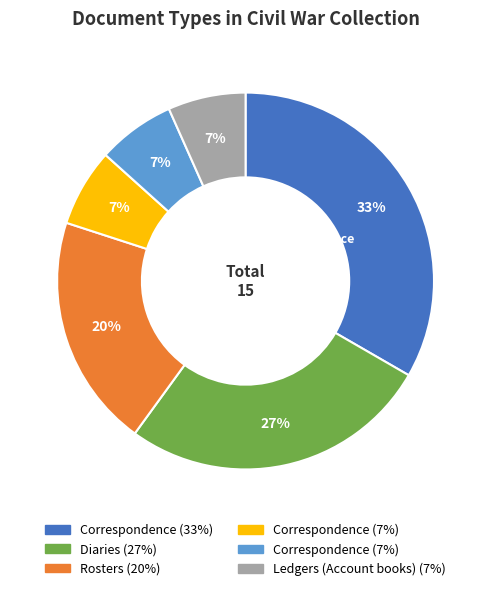

Combined, do Ledgers (Account books) and Diaries account for over 50%?

No